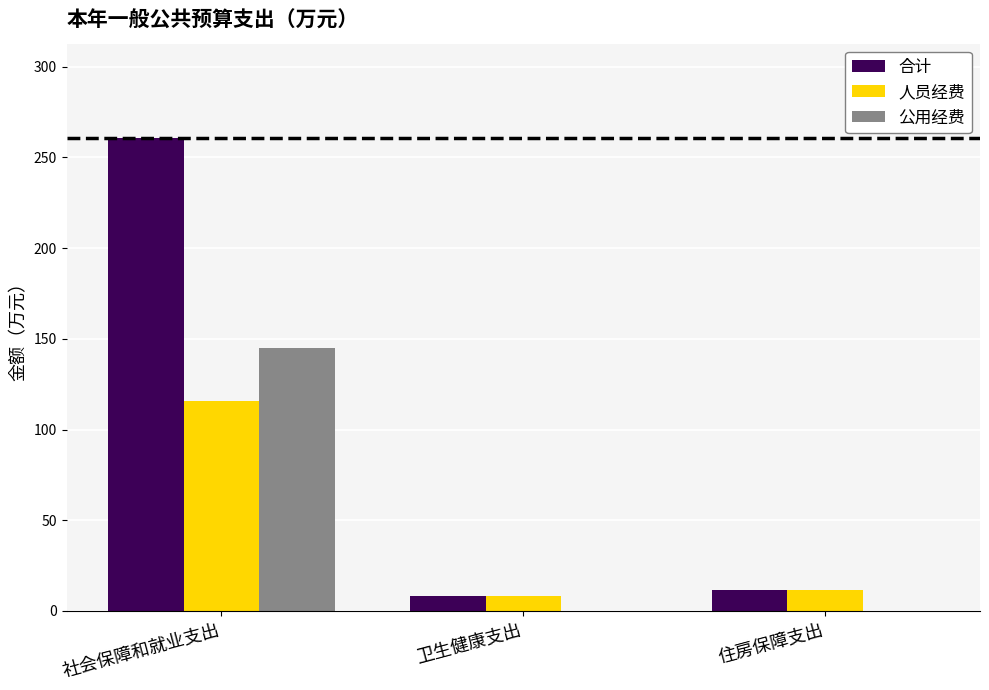

Is the value of 合计 at 住房保障支出 greater than the value of 人员经费 at 社会保障和就业支出?

No